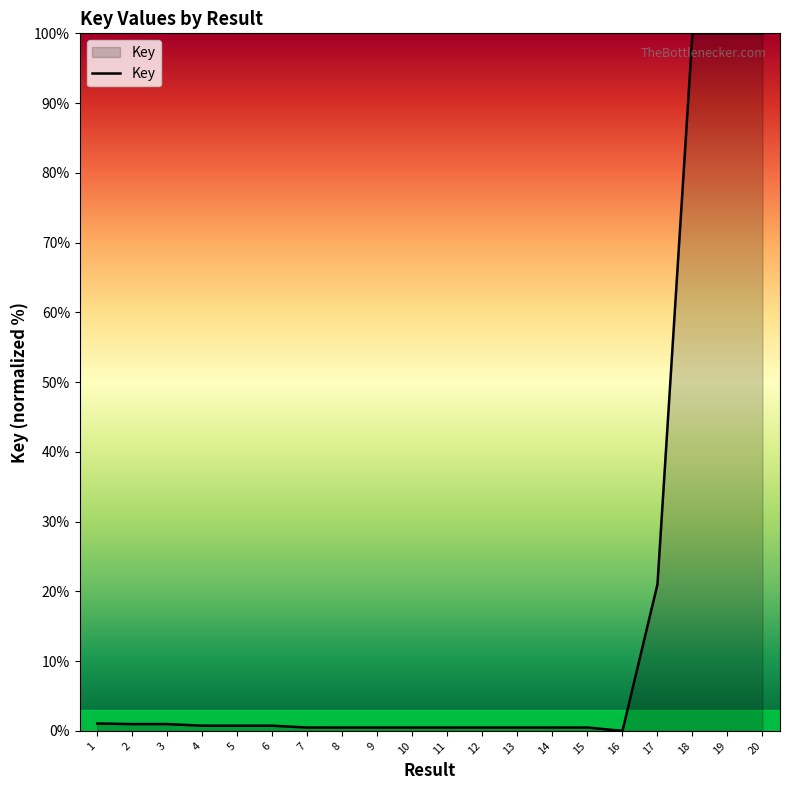

What is the sum of all values?

330.6